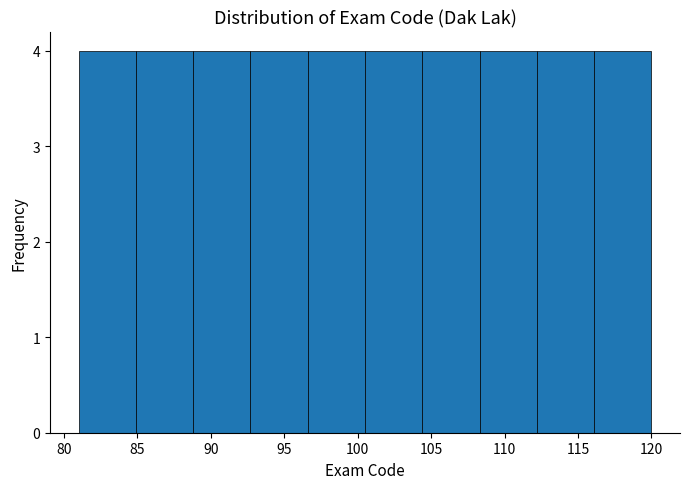

What is the height of the bar covering 100.5 to 104.4 on the x-axis? Neither the bar edges nor the heights are printed on the chart, so give them approximately, as read against the axes.

4